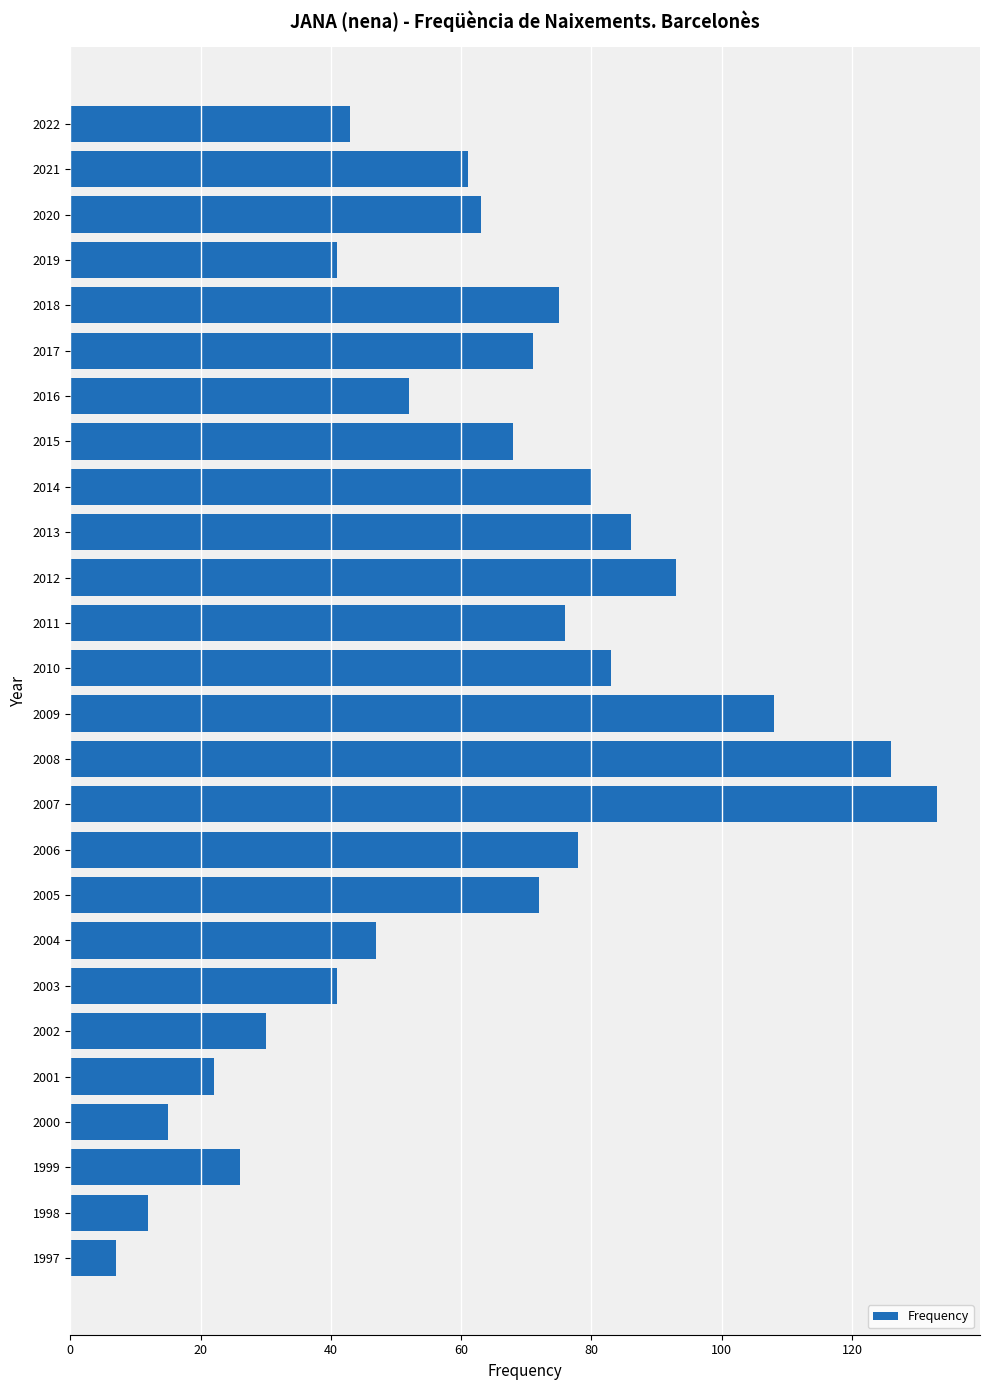

True or false: the data shows 22 at 2000.

False